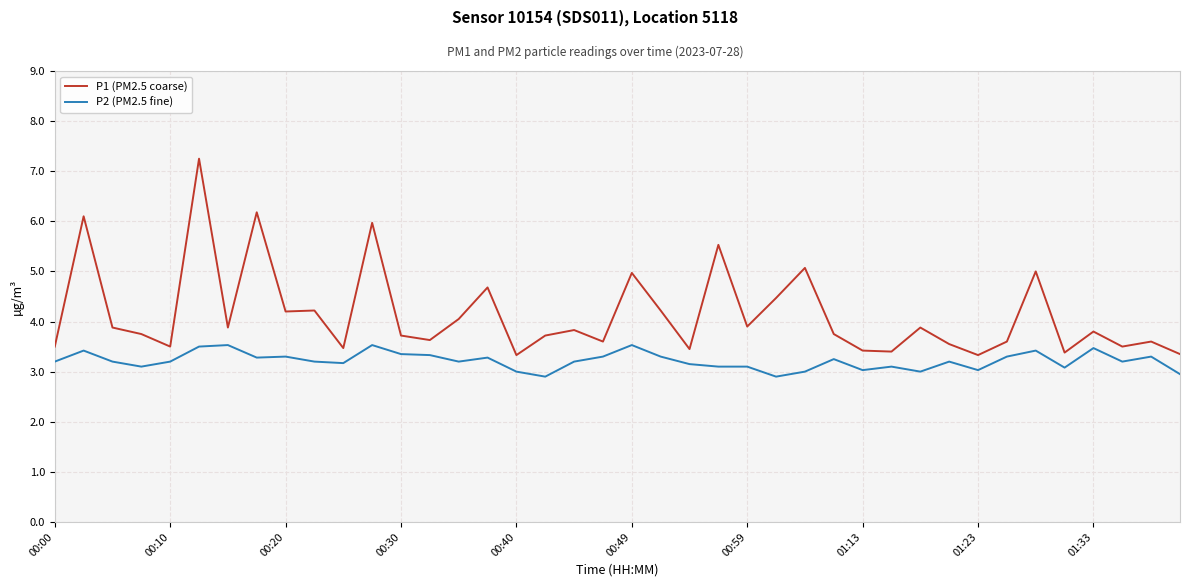

List the series in order of their overall mean, highest first.

P1 (PM2.5 coarse), P2 (PM2.5 fine)